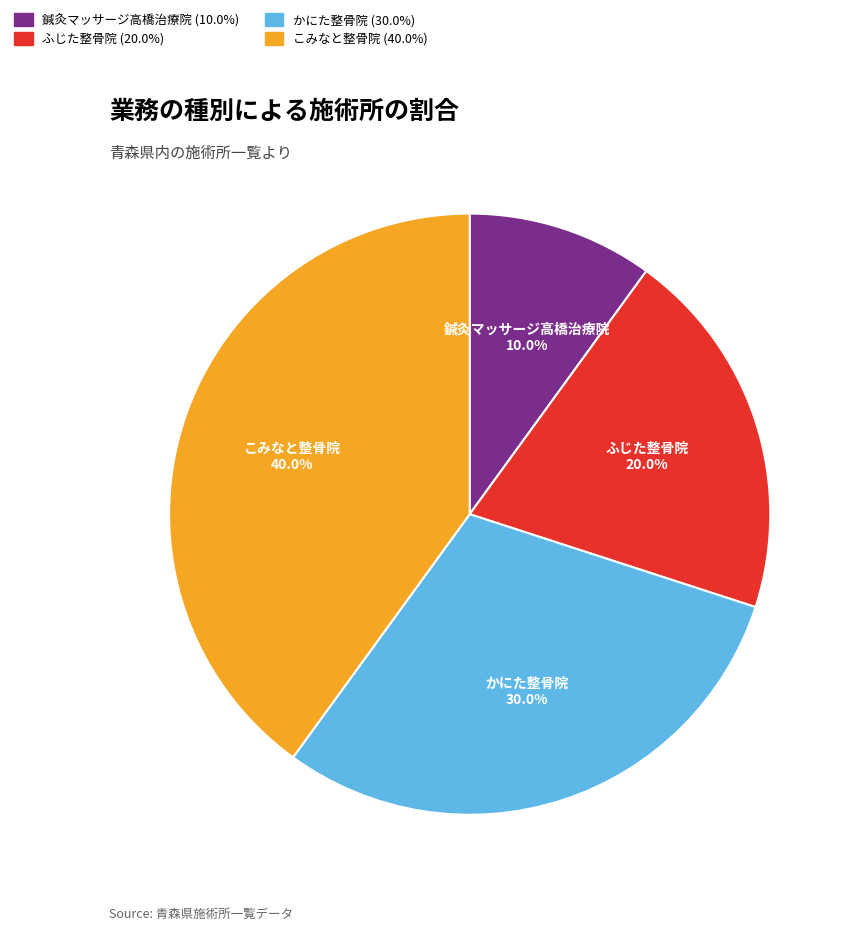

Which category has the smallest portion of the pie?

鍼灸マッサージ高橋治療院